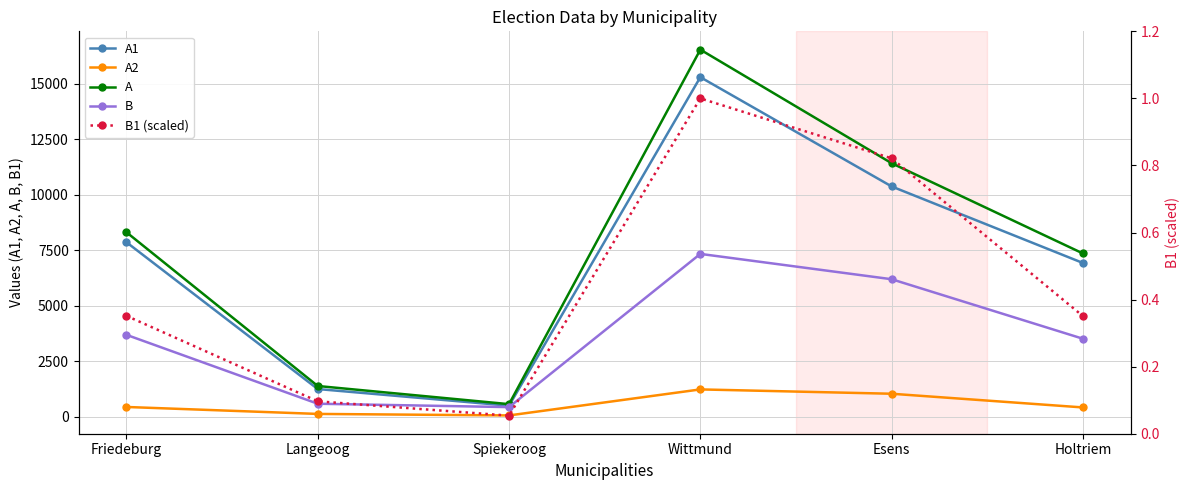

What are all the series names shown in the legend?

A1, A2, A, B, B1 (scaled)